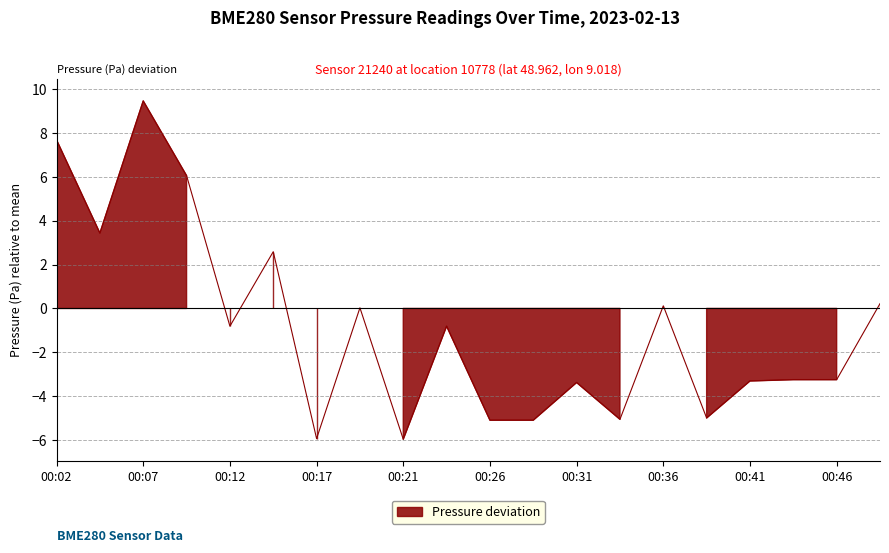

The chart shows a value of -0.4 at 00:12. True or false?

False